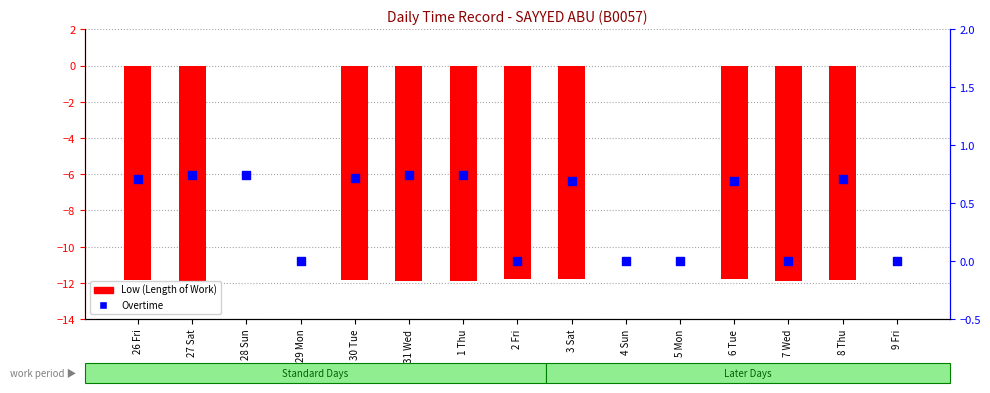

Which series has the widest spread of Y values?

Low (Length of Work)